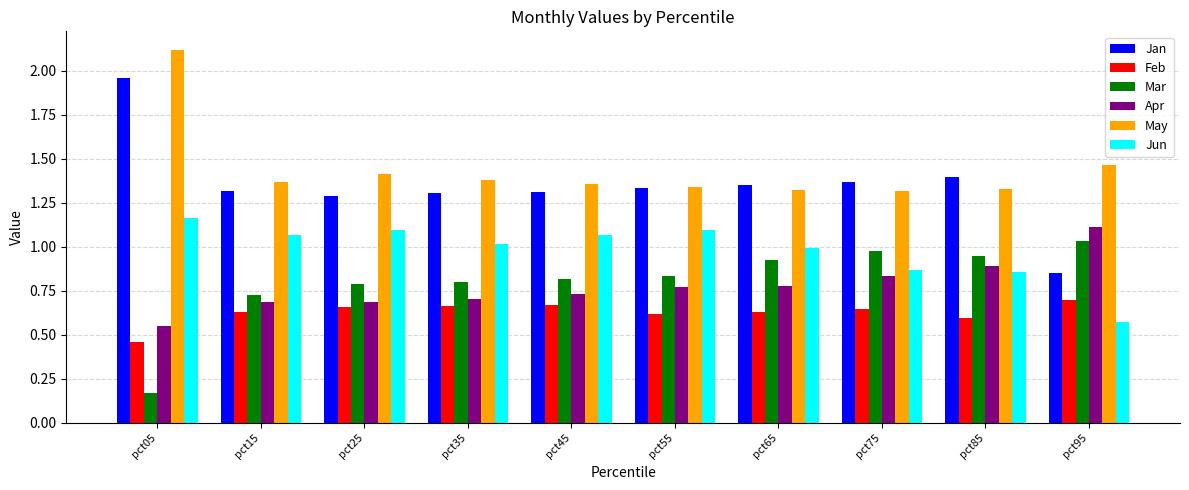

Where is Feb nearest to the value 0?

pct05